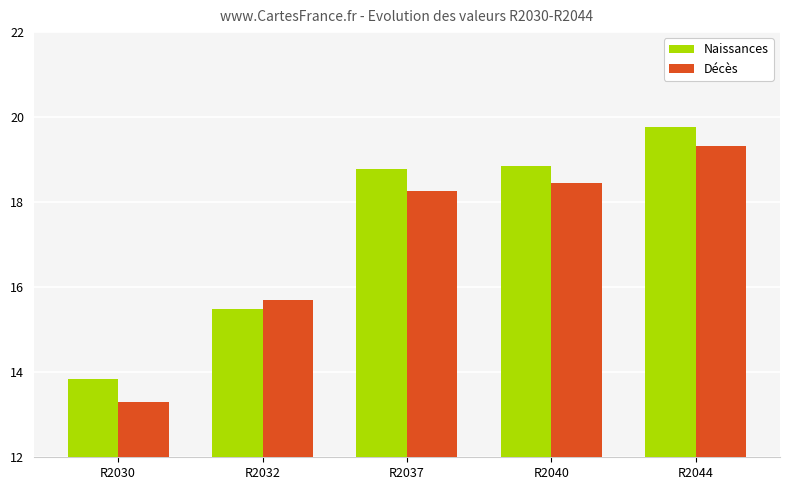

How many groups of bars are there?

5